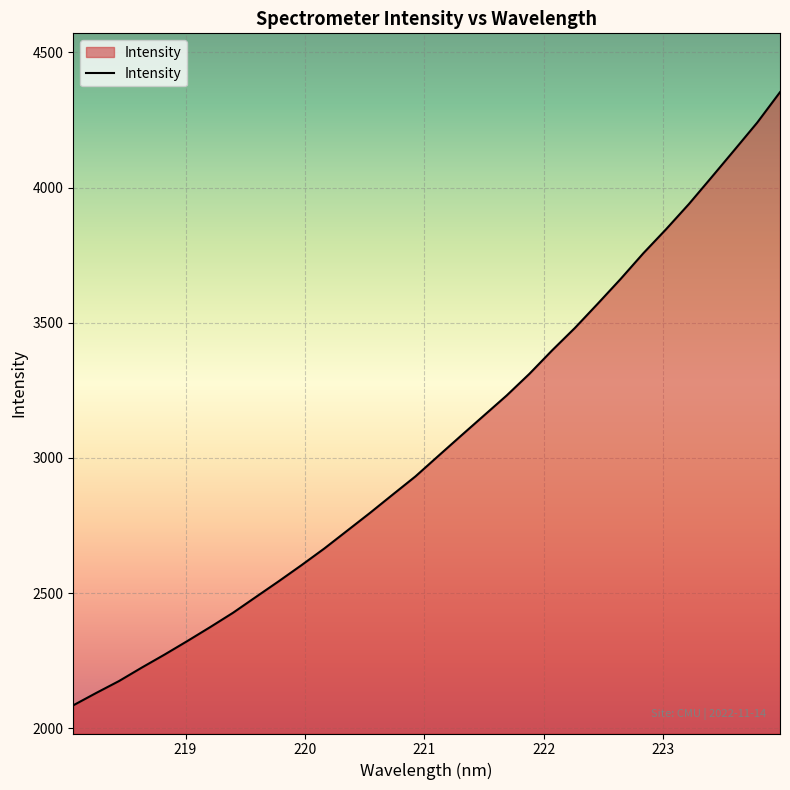

What is the difference between the maximum and minimum values?

2267.6